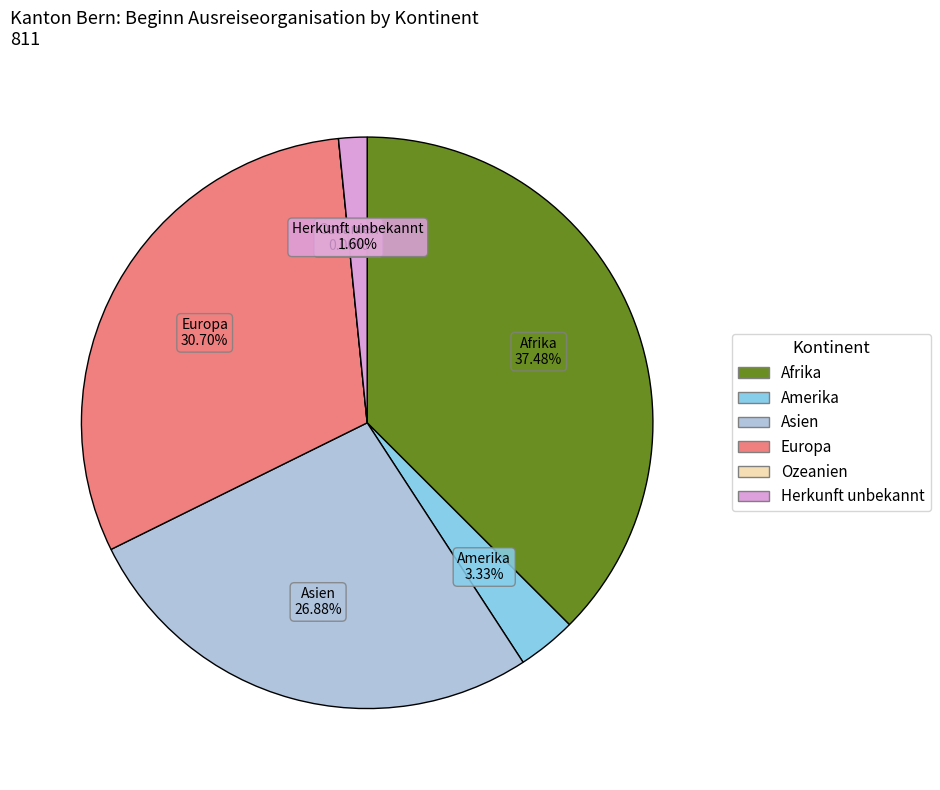

How many segments does this pie chart have?

6